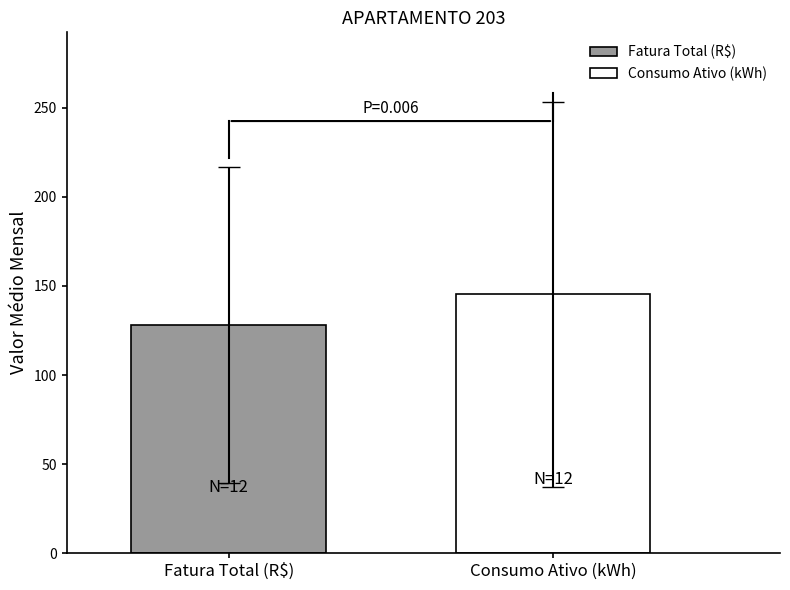

List the series in order of their overall mean, highest first.

Consumo Ativo (kWh), Fatura Total (R$)